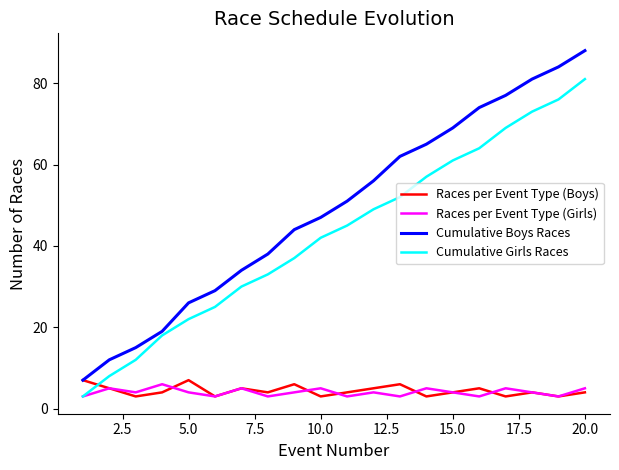

What is the maximum value shown in the chart?

88